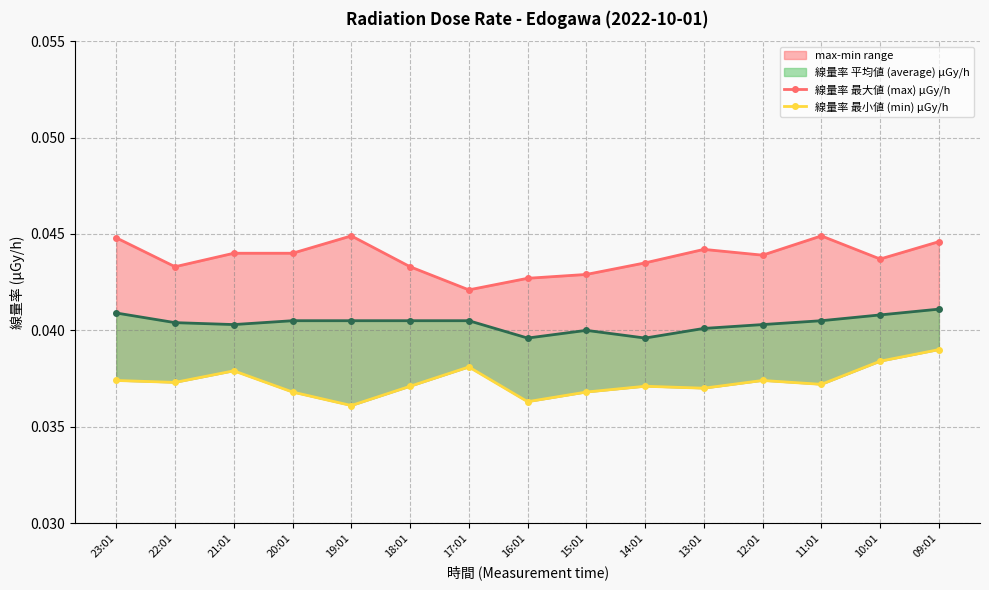

What is the sum of the 線量率 最大値 (max) μGy/h values at 10:01 and 20:01?

0.1